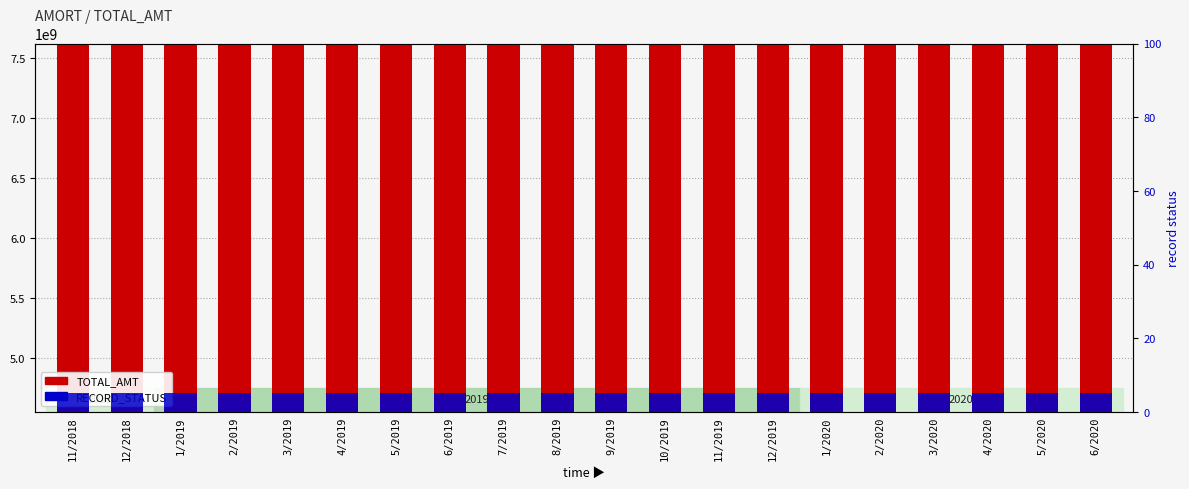

What are all the series names shown in the legend?

TOTAL_AMT, RECORD_STATUS